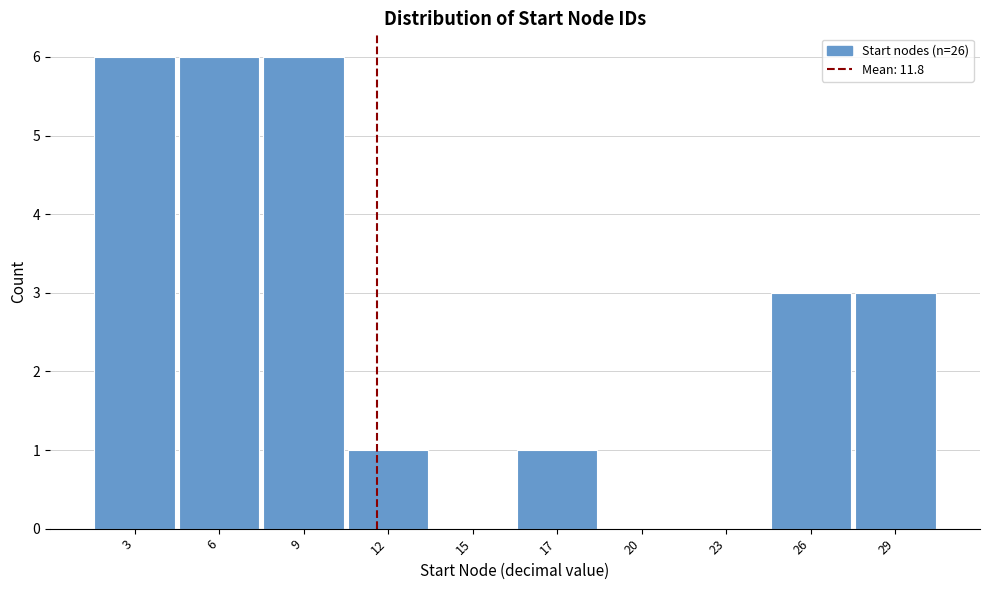

Reading left to right, transcribe all the data shown in this chart.

3=6	6=6	9=6	12=1	15=0	17=1	20=0	23=0	26=3	29=3